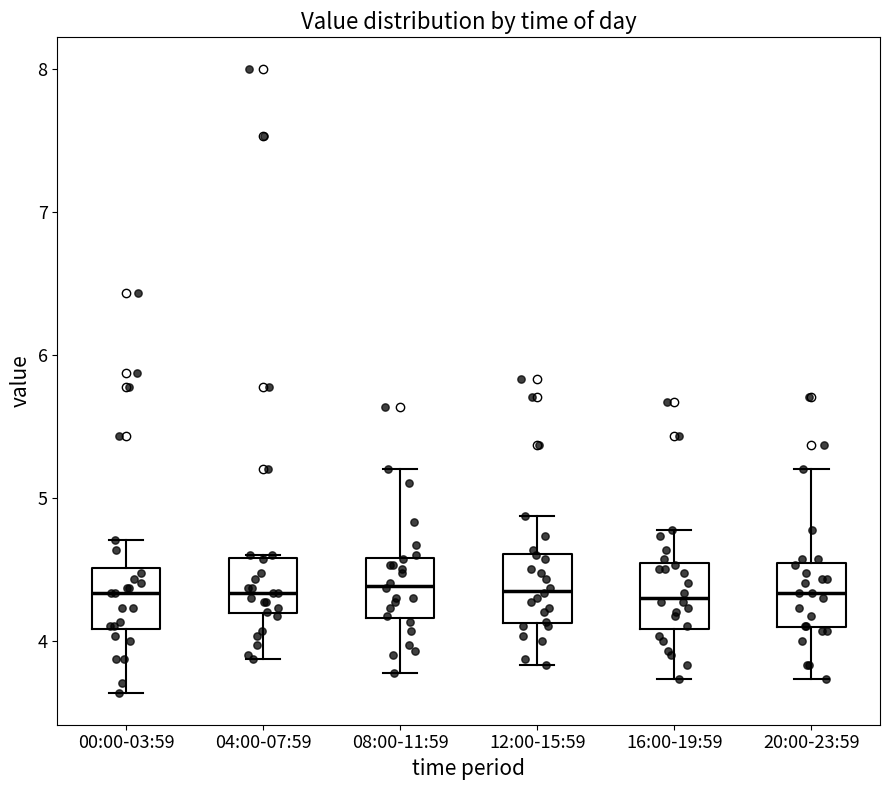

Reading left to right, read every box against the y-axis: the position of its median line, the range the box covers, and the ends of its whiskers. The values are not printed on the chart, so give them approximately, as read against the axis.

00:00-03:59: median 4.3, box 4.1 to 4.5, whiskers 3.6 to 4.7
04:00-07:59: median 4.3, box 4.2 to 4.6, whiskers 3.9 to 4.6
08:00-11:59: median 4.4, box 4.2 to 4.6, whiskers 3.8 to 5.2
12:00-15:59: median 4.4, box 4.1 to 4.6, whiskers 3.8 to 4.9
16:00-19:59: median 4.3, box 4.1 to 4.5, whiskers 3.7 to 4.8
20:00-23:59: median 4.3, box 4.1 to 4.5, whiskers 3.7 to 5.2